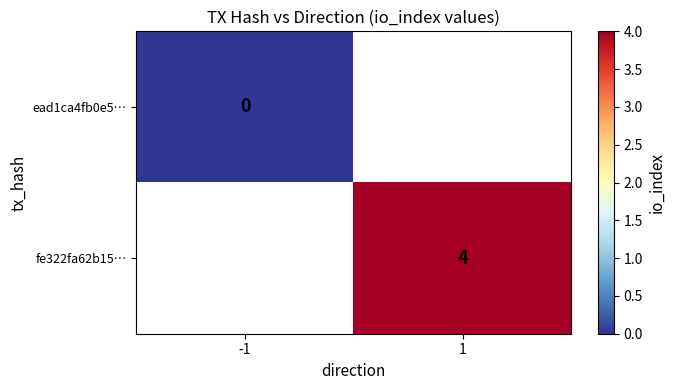

How many distinct data groups are displayed?

2